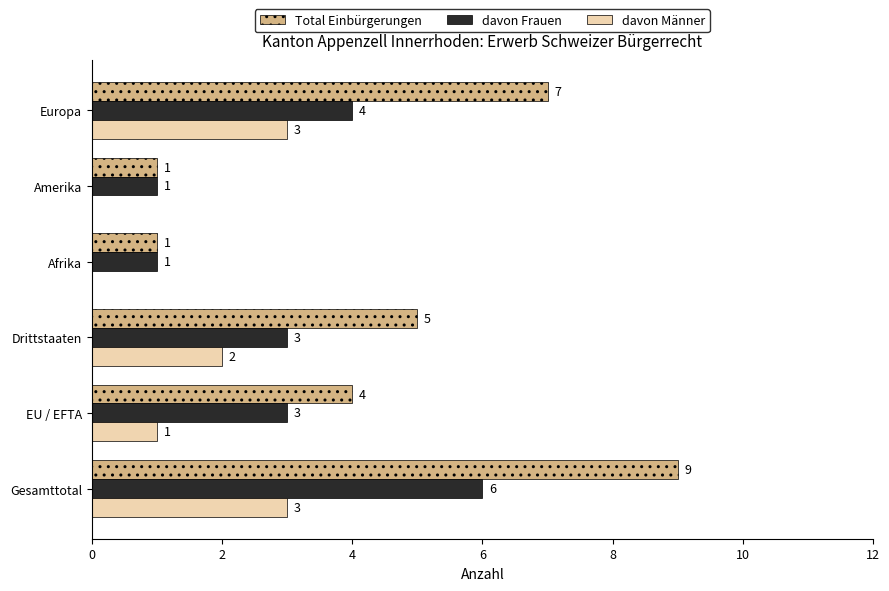

Which series has the largest total across all categories?

Total Einbürgerungen